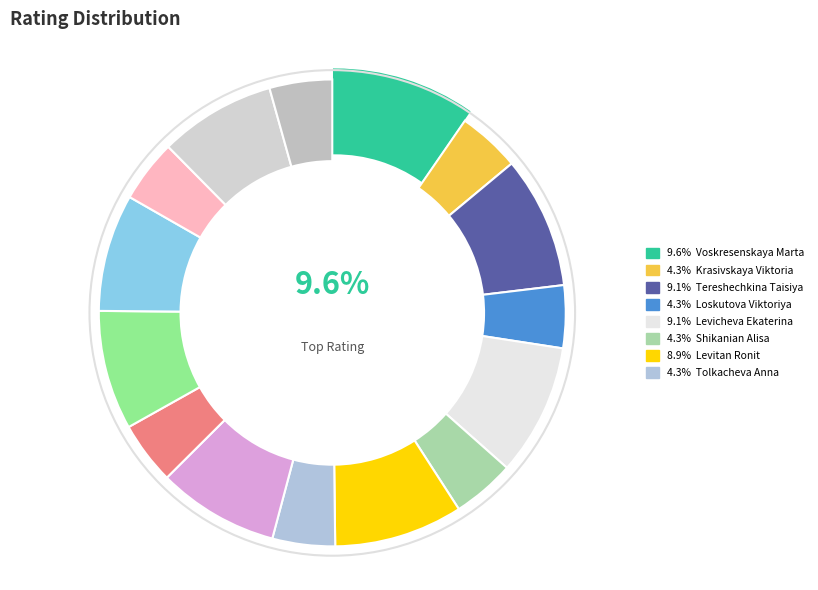

Rank the categories by value from lowest to highest.

Krasivskaya Viktoria, Loskutova Viktoriya, Shikanian Alisa, Tolkacheva Anna, Vyrtosu Natalia, Zaitseva Lyudmila, Shilkina Yaroslava, Granovskaya Ekaterina, Feyzullayeva Shabnam, Usacheva Glafira, Podgornova Anna, Levitan Ronit, Levicheva Ekaterina, Tereshechkina Taisiya, Voskresenskaya Marta